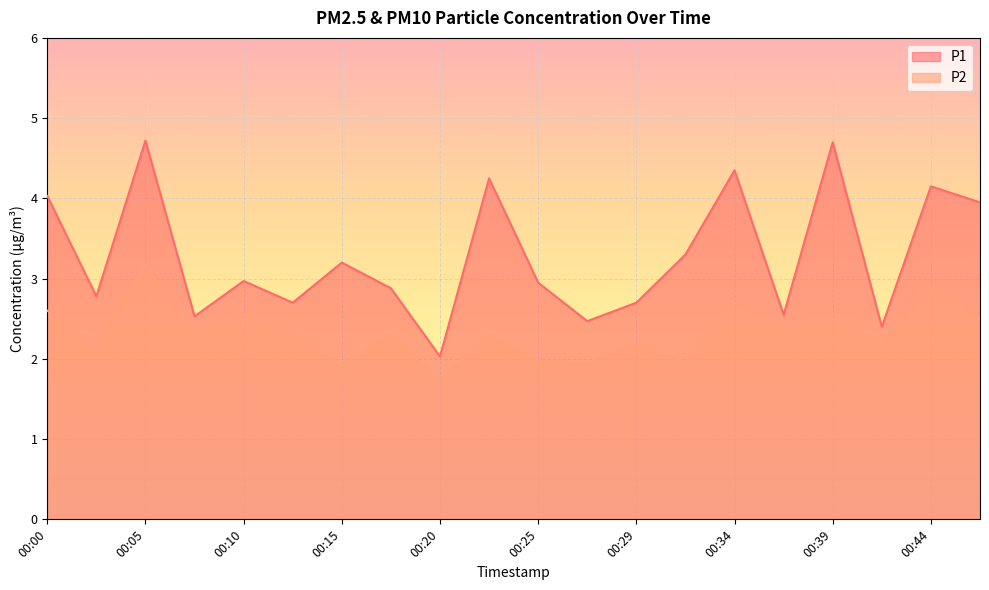

At which label is P2 closest to 2?

00:25